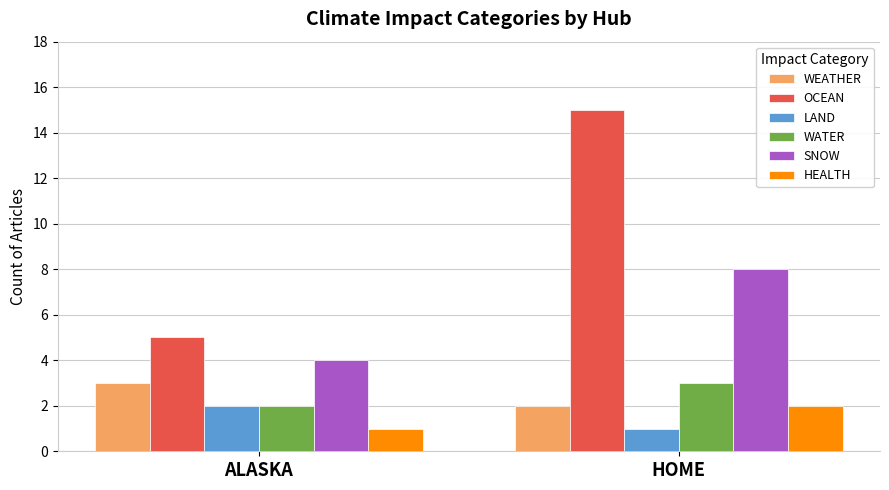

Reading right to left, list all the values displayed in this chart.

WEATHER: 2	3
OCEAN: 15	5
LAND: 1	2
WATER: 3	2
SNOW: 8	4
HEALTH: 2	1